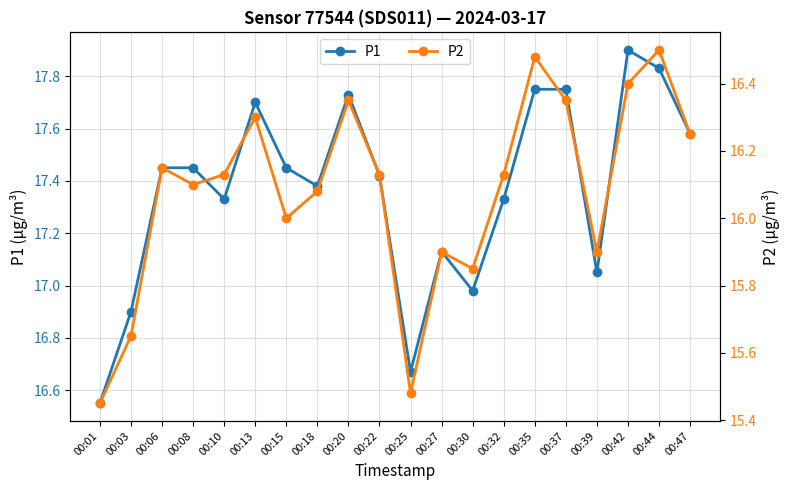

How many categories are shown in the chart?

20